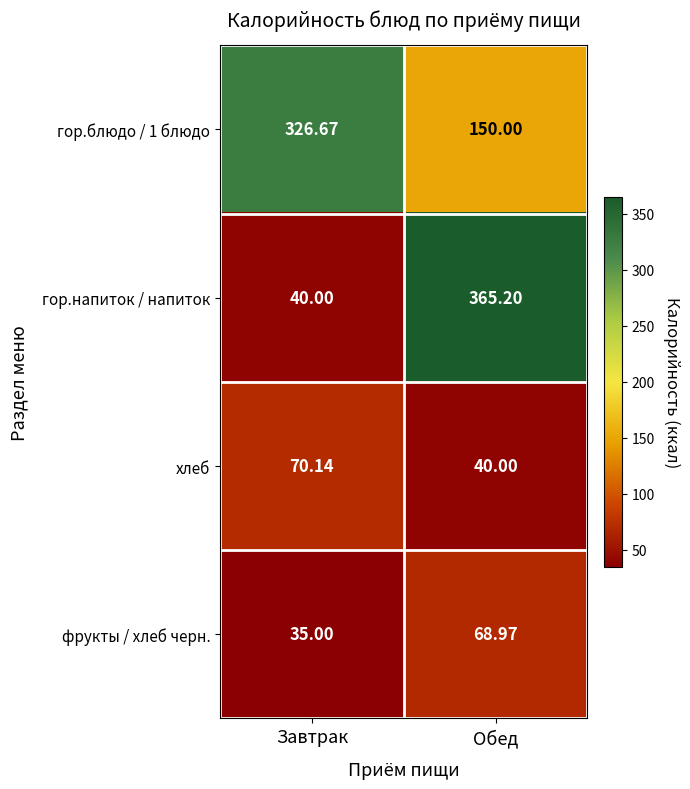

Which series changed the most between Завтрак and Обед?

гор.напиток / напиток